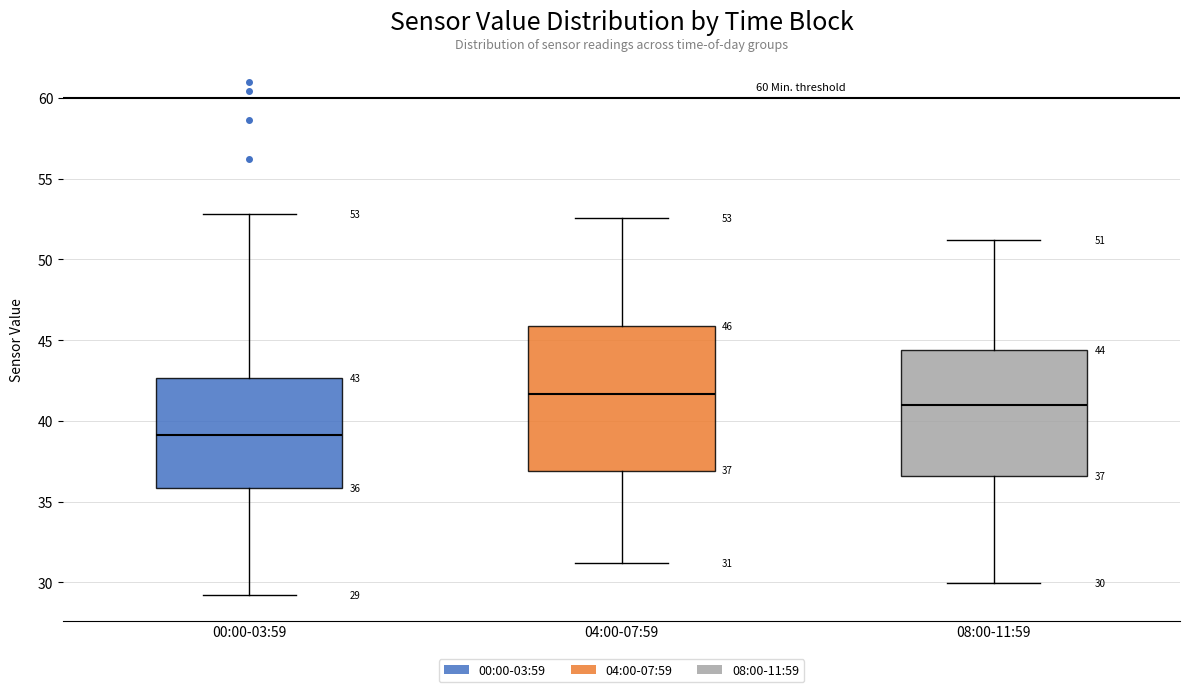

Which box is the tallest, from its lower edge to its upper edge?

04:00-07:59